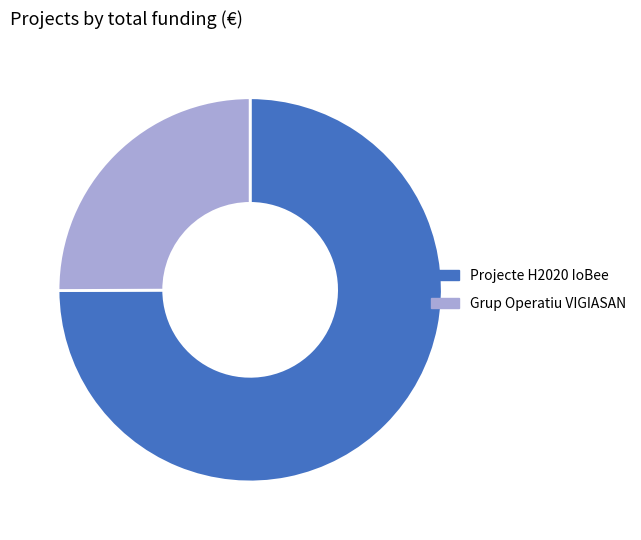

Which category has the biggest portion of the pie?

Projecte H2020 IoBee